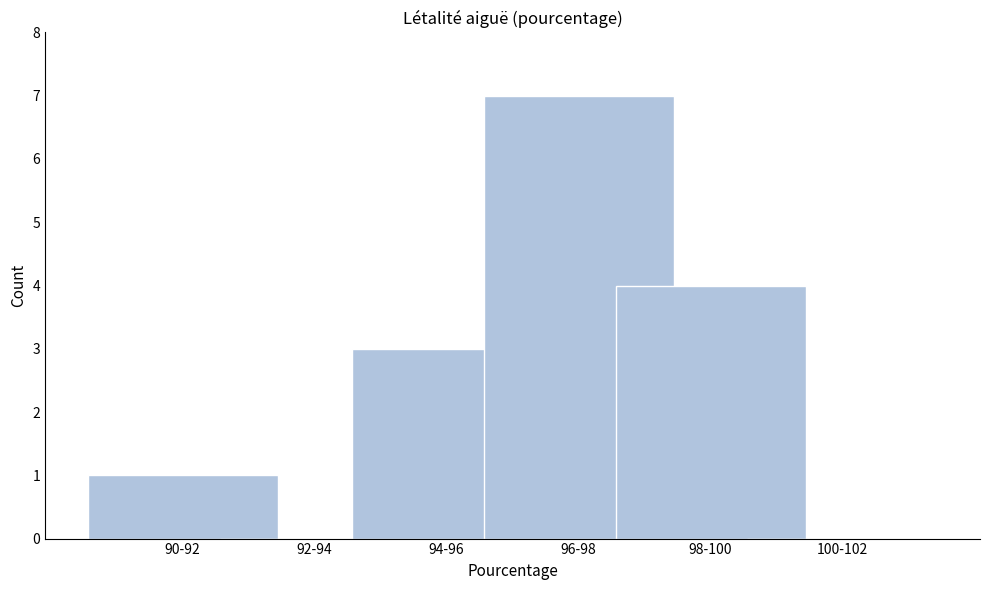

Reading left to right, transcribe all the data shown in this chart.

90-92=1	92-94=0	94-96=3	96-98=7	98-100=4	100-102=0